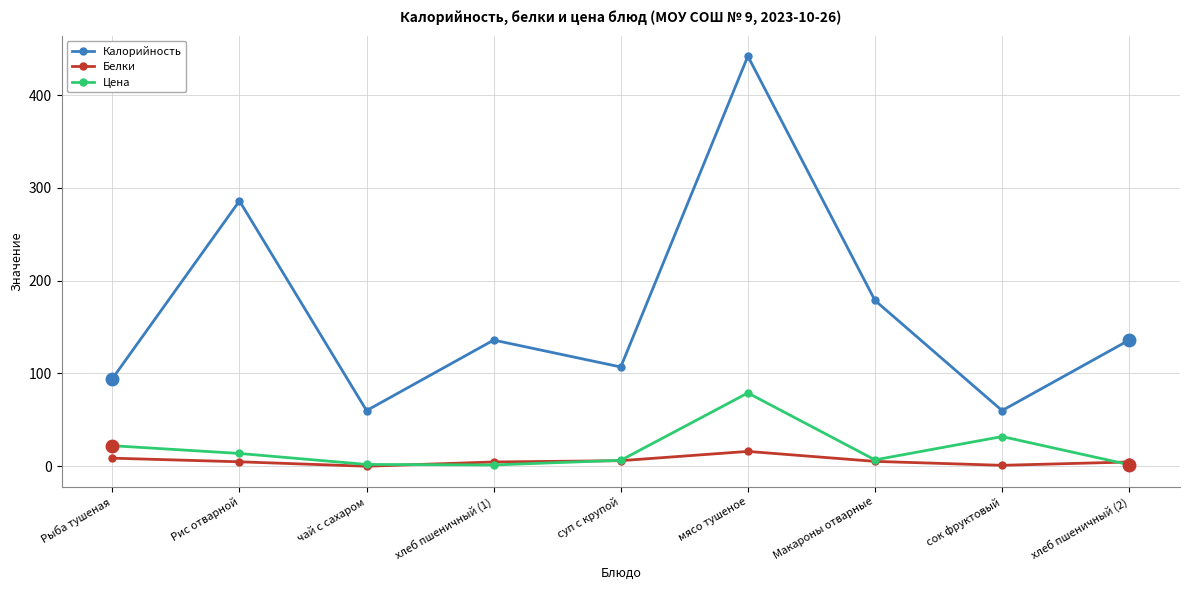

What is the value of the Калорийность point at the 9th from the left?

136.0